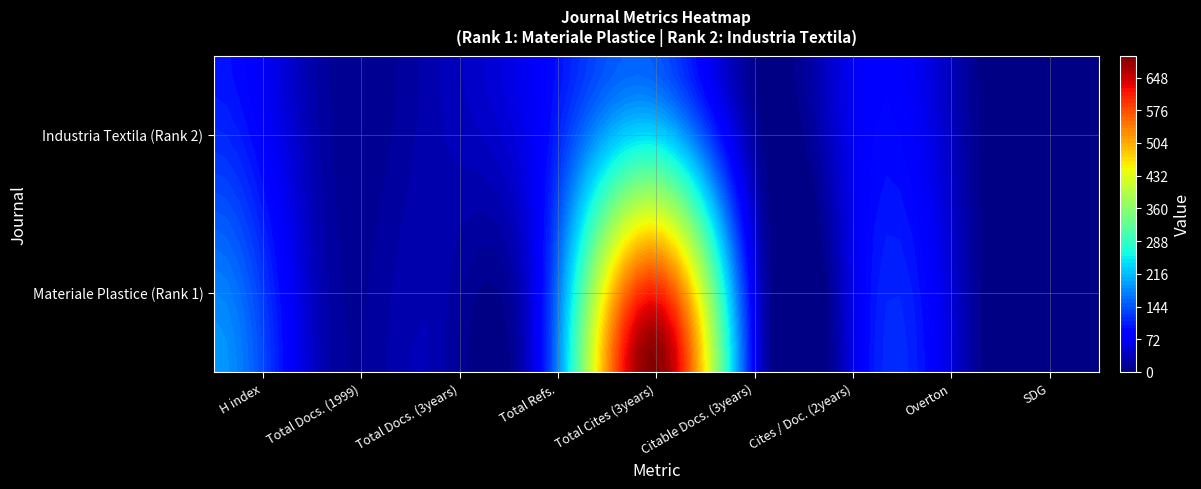

Reading left to right, transcribe all the data shown in this chart.

H index: 0=191	1=100
Total Docs. (1999): 0=28	1=18
Total Docs. (3years): 0=30	1=30
Total Refs.: 0=108	1=86
Total Cites (3years): 0=695	1=147
Citable Docs. (3years): 0=16	1=0
Cites / Doc. (2years): 0=108	1=86
Overton: 0=0	1=0
SDG: 0=0	1=0